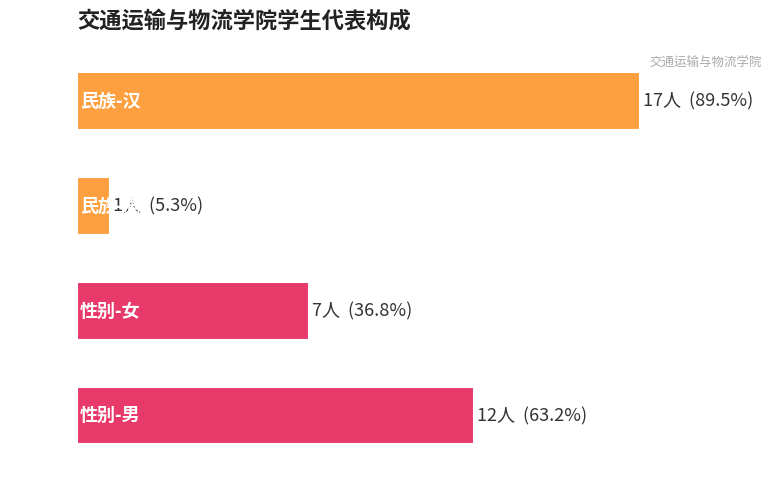

Are the bars horizontal?

Yes